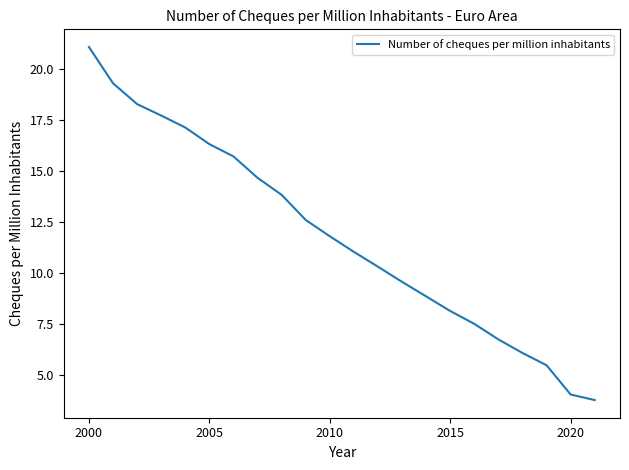

What is the difference between the maximum and minimum values?

17.3